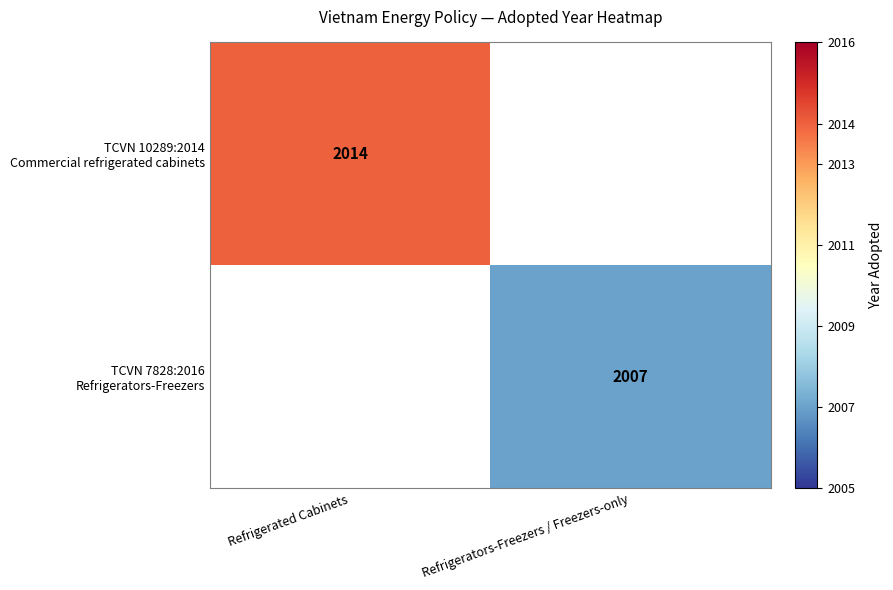

List the series in order of their peak value, highest first.

TCVN 10289:2014 Commercial refrigerated cabinets, TCVN 7828:2016 Refrigerators-Freezers